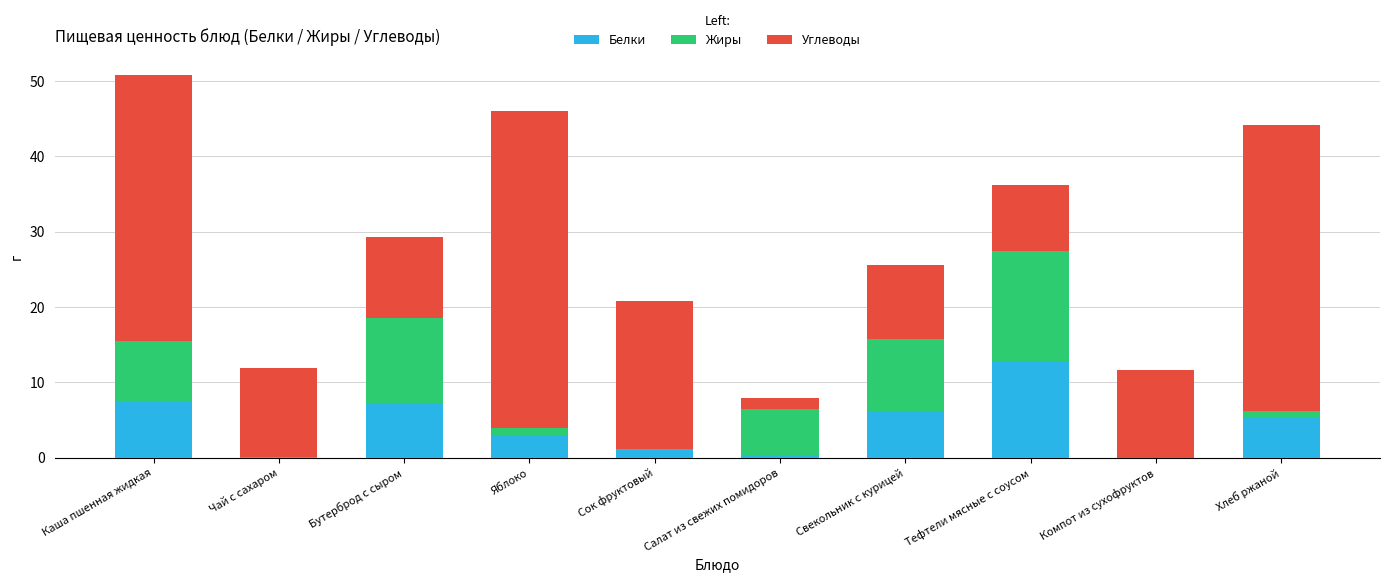

What is the sum of all Белки values?

43.4